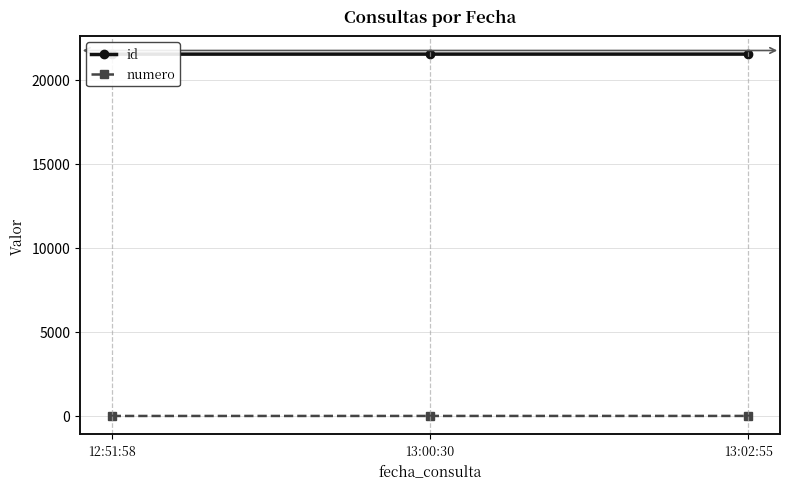

What is the difference between the id values at 13:00:30 and 12:51:58?

1